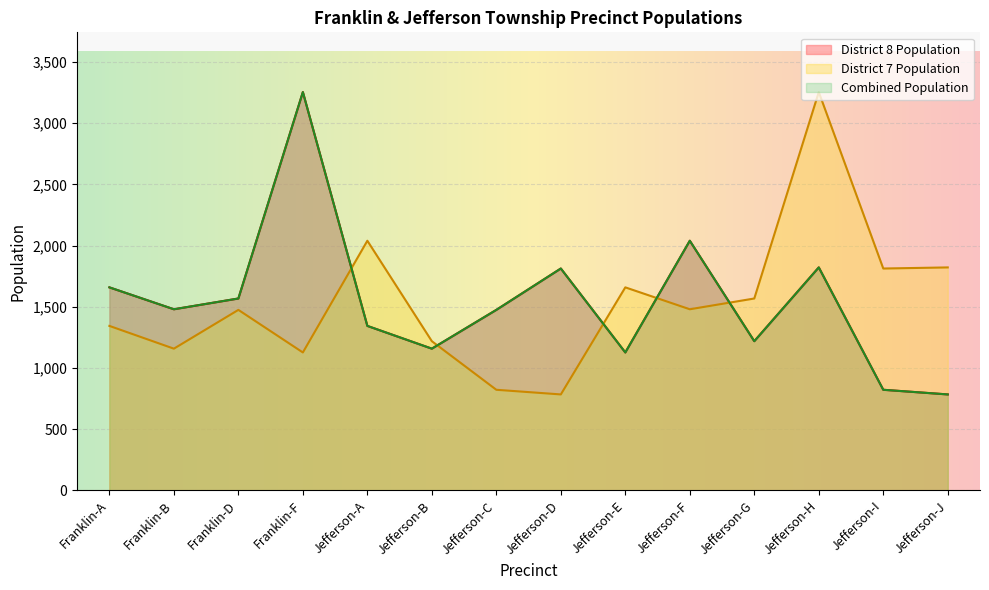

What is the highest value of the District 8 Population series?

3255